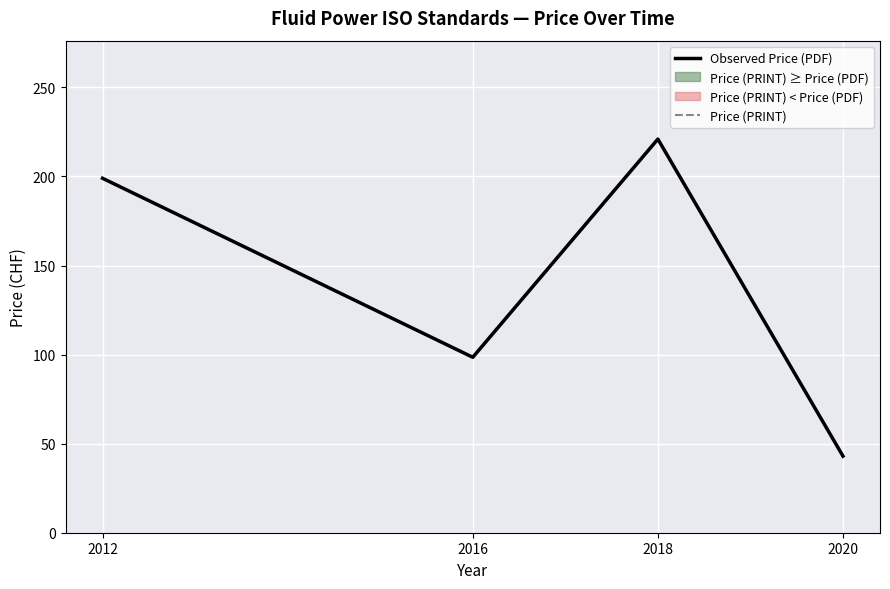

At 2012, list the series in order from smallest to largest.

Observed Price (PDF), Price (PRINT)